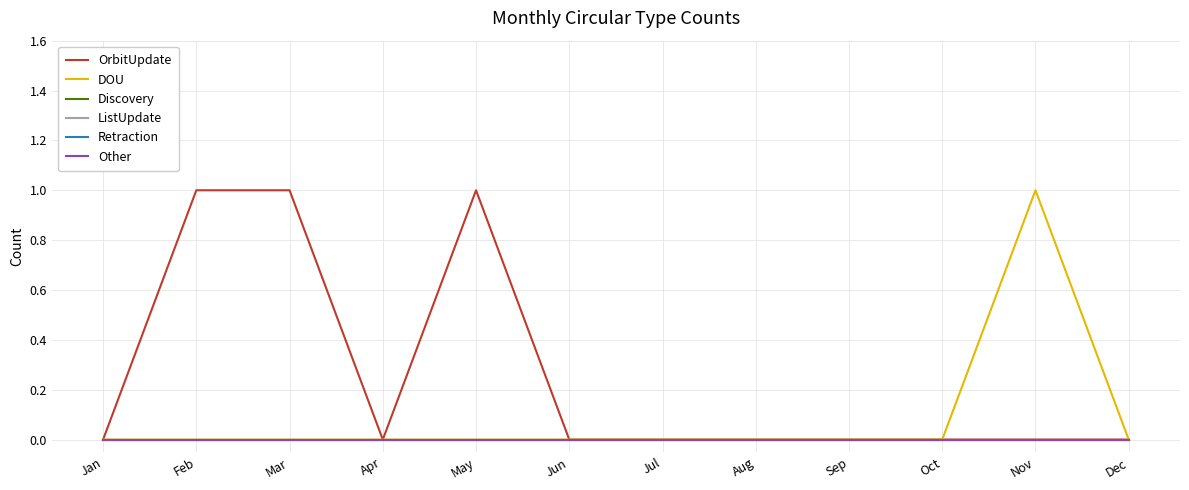

Does the chart display data point markers on the line(s)?

No